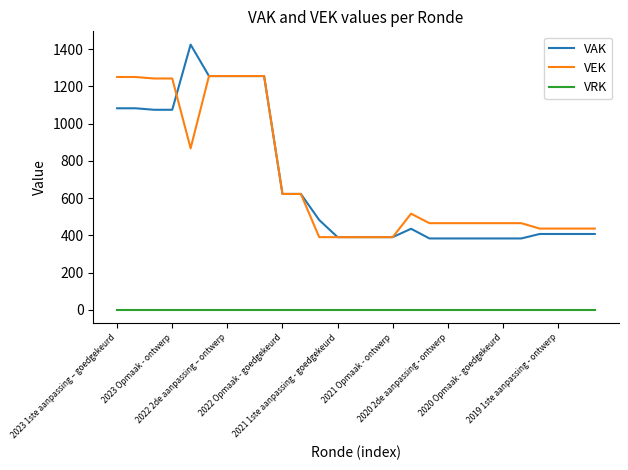

Rank the series by their maximum value, from lowest to highest.

VRK, VEK, VAK